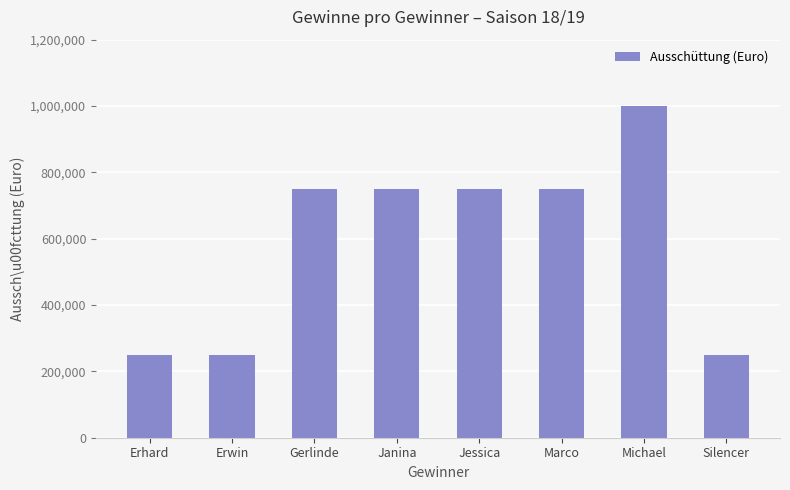

Which category has the highest value across all series?

Michael